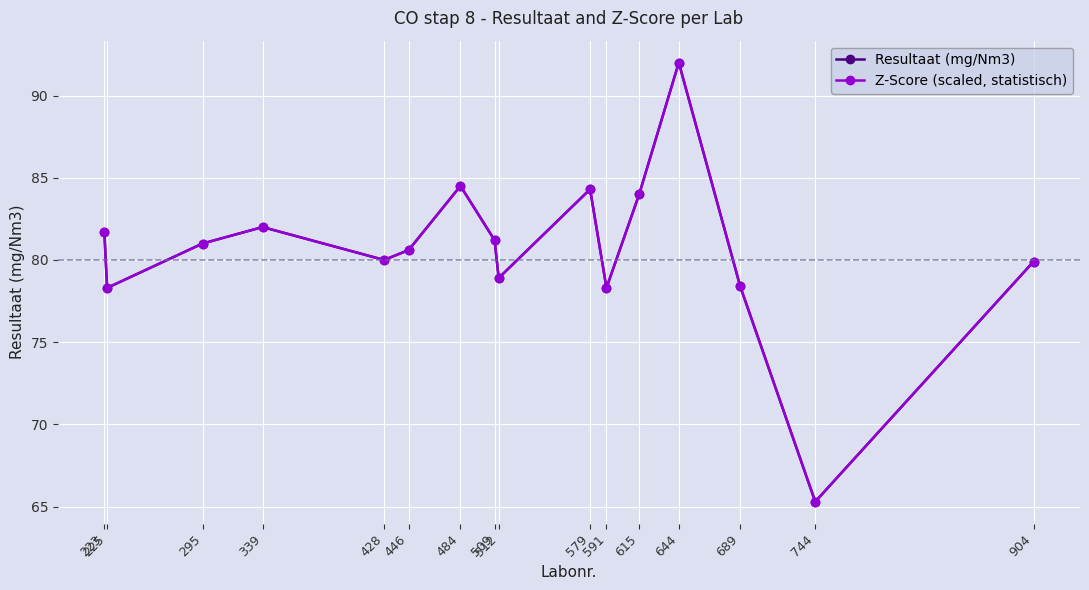

True or false: Z-Score (scaled, statistisch) has more than 0 points higher than both neighbors.

True